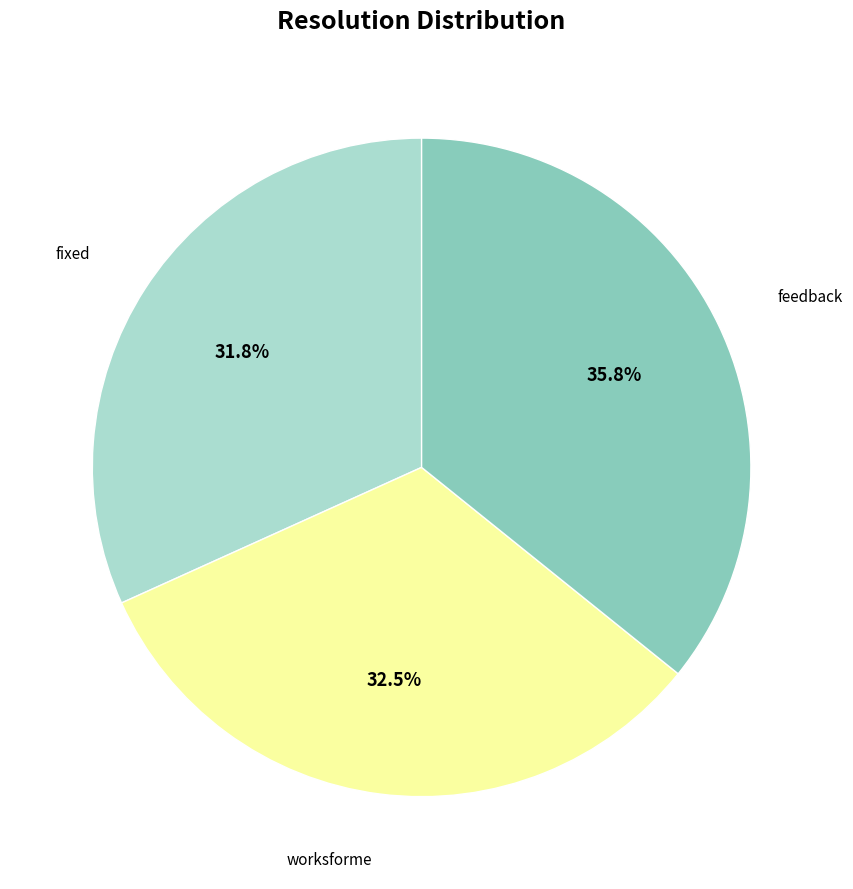

Does any single category account for the majority?

No